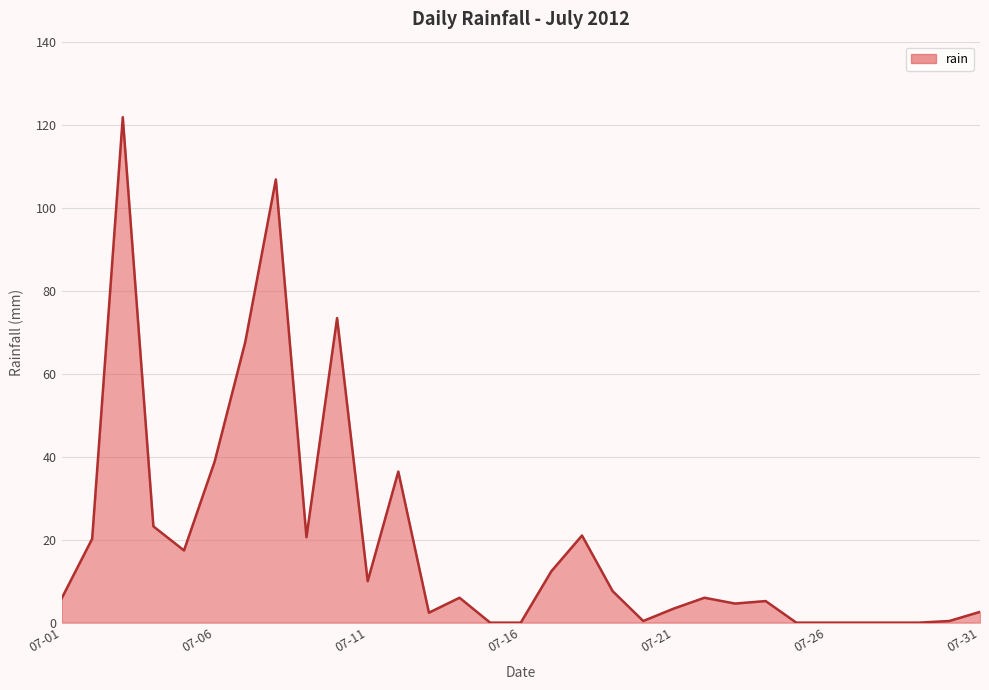

What is the greatest value displayed?

121.8